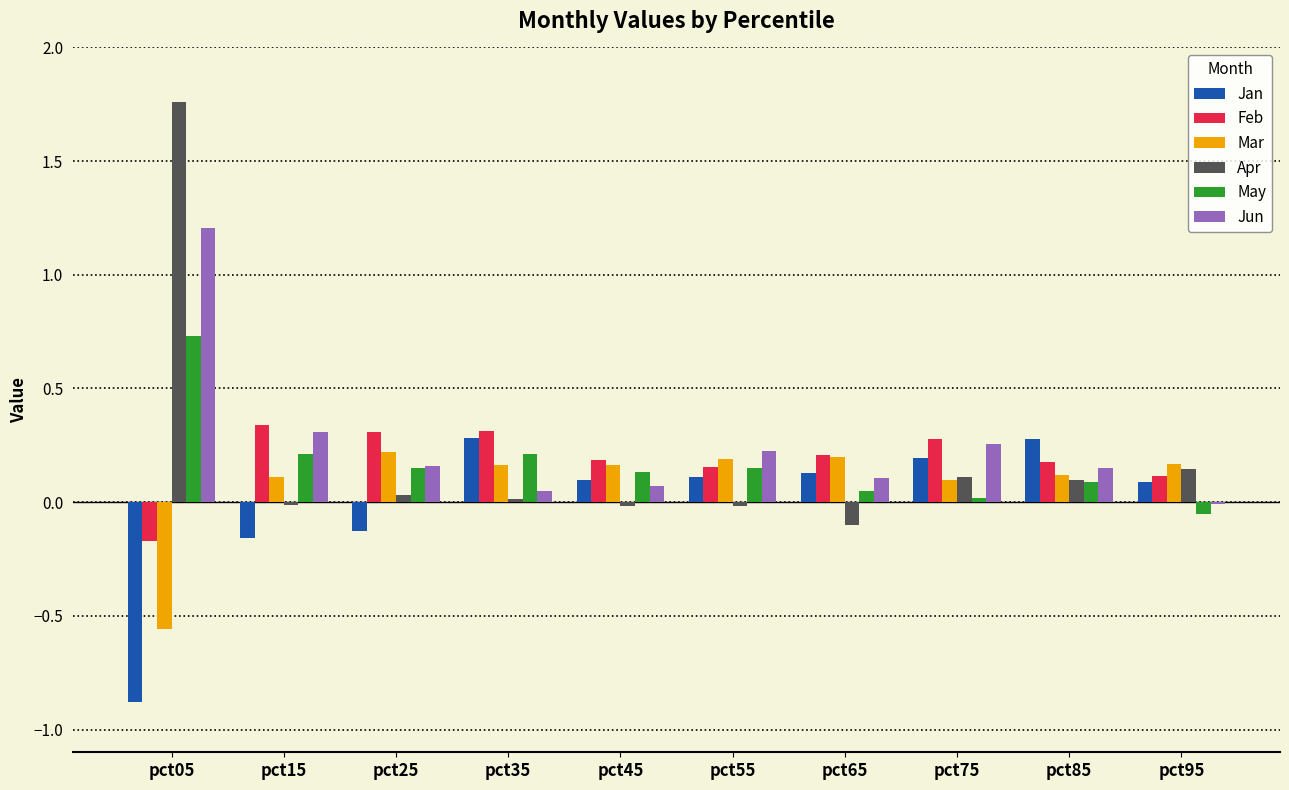

At which category is the sum across all series the highest?

pct05